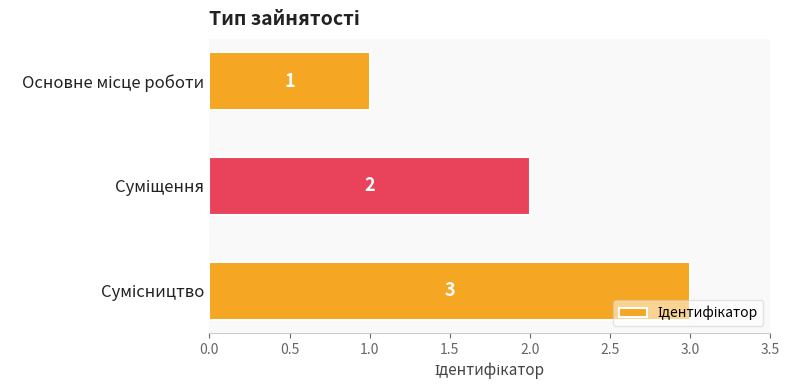

What is the sum of all values?

6